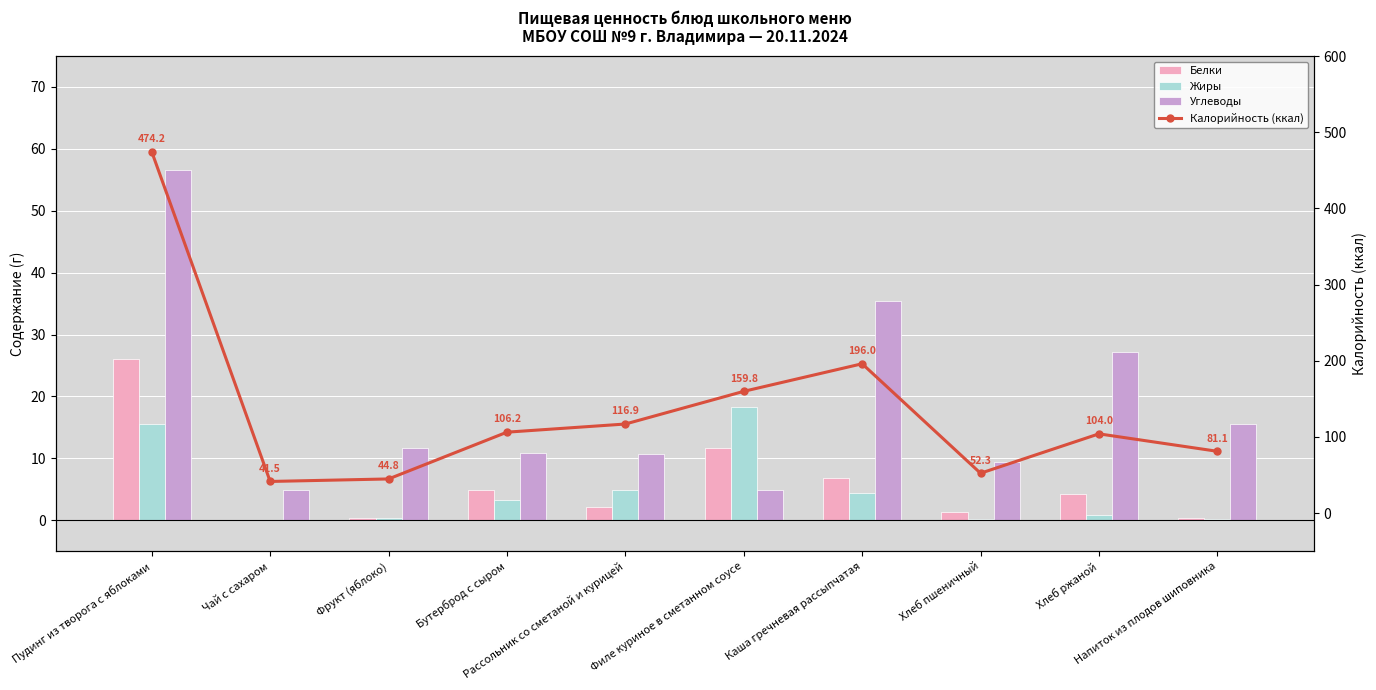

Reading left to right, what are all the values shown in this chart?

Белки: 26.0	0.1	0.4	4.8	2.1	11.6	6.8	1.3	4.3	0.3
Жиры: 15.5	0.0	0.4	3.3	4.9	18.2	4.4	0.1	0.8	0.1
Углеводы: 56.5	5.0	11.6	10.9	10.7	4.9	35.5	9.4	27.1	15.6
Калорийность (ккал): 474.2	41.5	44.8	106.2	116.9	159.8	196.0	52.3	104.0	81.1